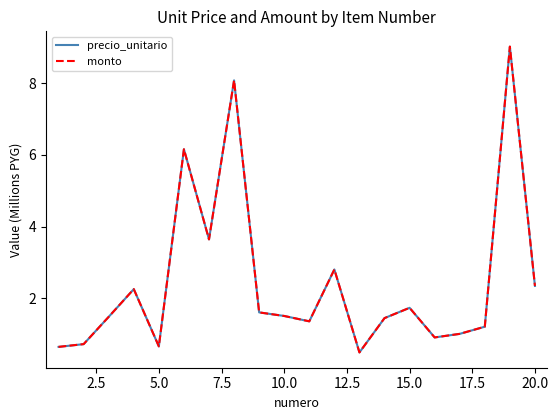

Reading left to right, list all the values displayed in this chart.

precio_unitario: 0.6	0.7	1.5	2.2	0.7	6.2	3.6	8.1	1.6	1.5	1.4	2.8	0.5	1.4	1.7	0.9	1.0	1.2	9.0	2.3
monto: 0.6	0.7	1.5	2.2	0.7	6.2	3.6	8.1	1.6	1.5	1.4	2.8	0.5	1.4	1.7	0.9	1.0	1.2	9.0	2.3